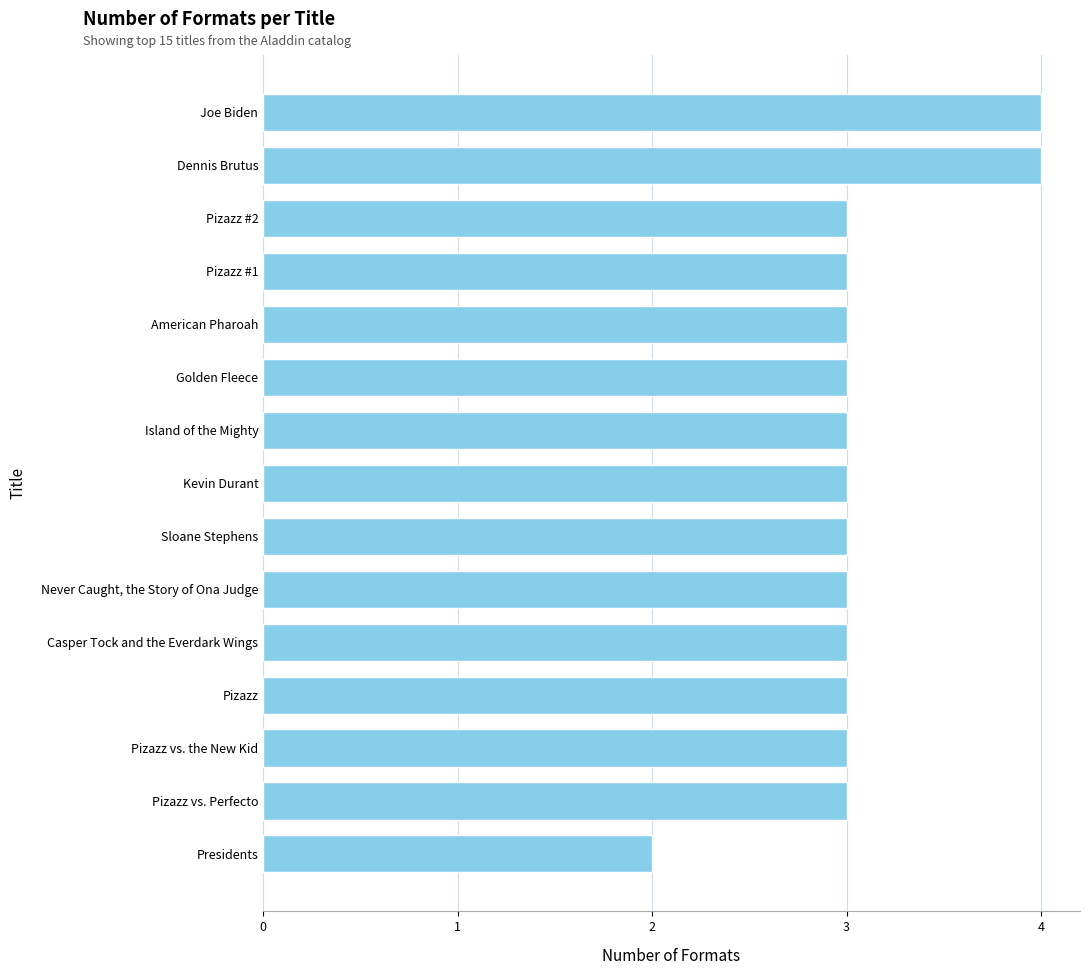

What value does the data have at Never Caught, the Story of Ona Judge?

3